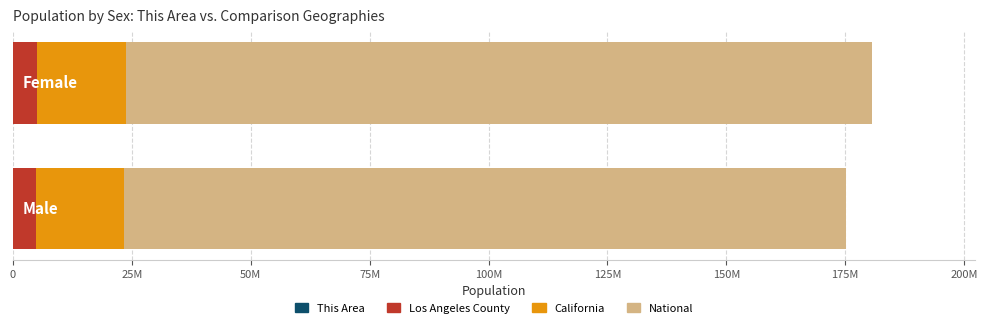

What position from the left is 25M?

2